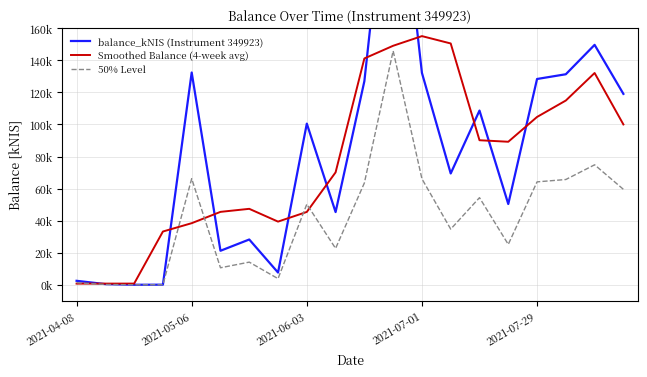

Rank the series by their maximum value, from highest to lowest.

balance_kNIS (Instrument 349923), Smoothed Balance (4-week avg), 50% Level